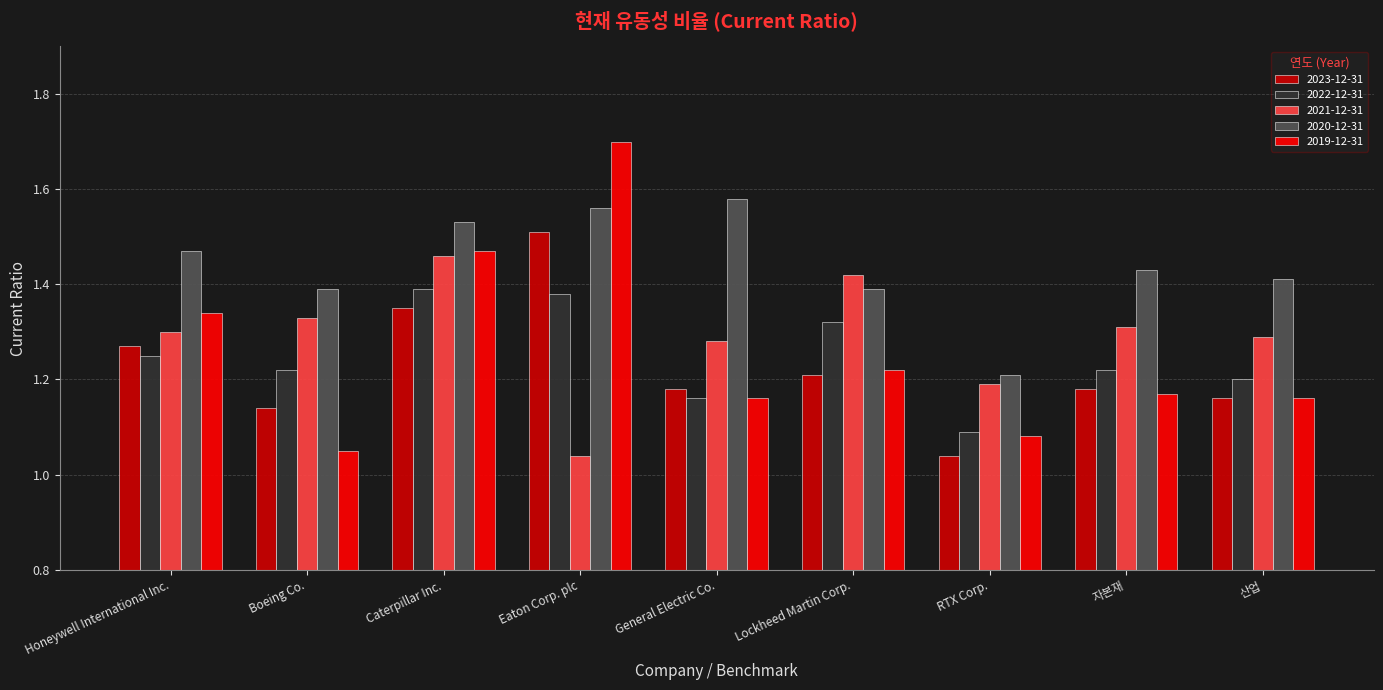

List the series in order of their peak value, highest first.

2019-12-31, 2020-12-31, 2023-12-31, 2021-12-31, 2022-12-31